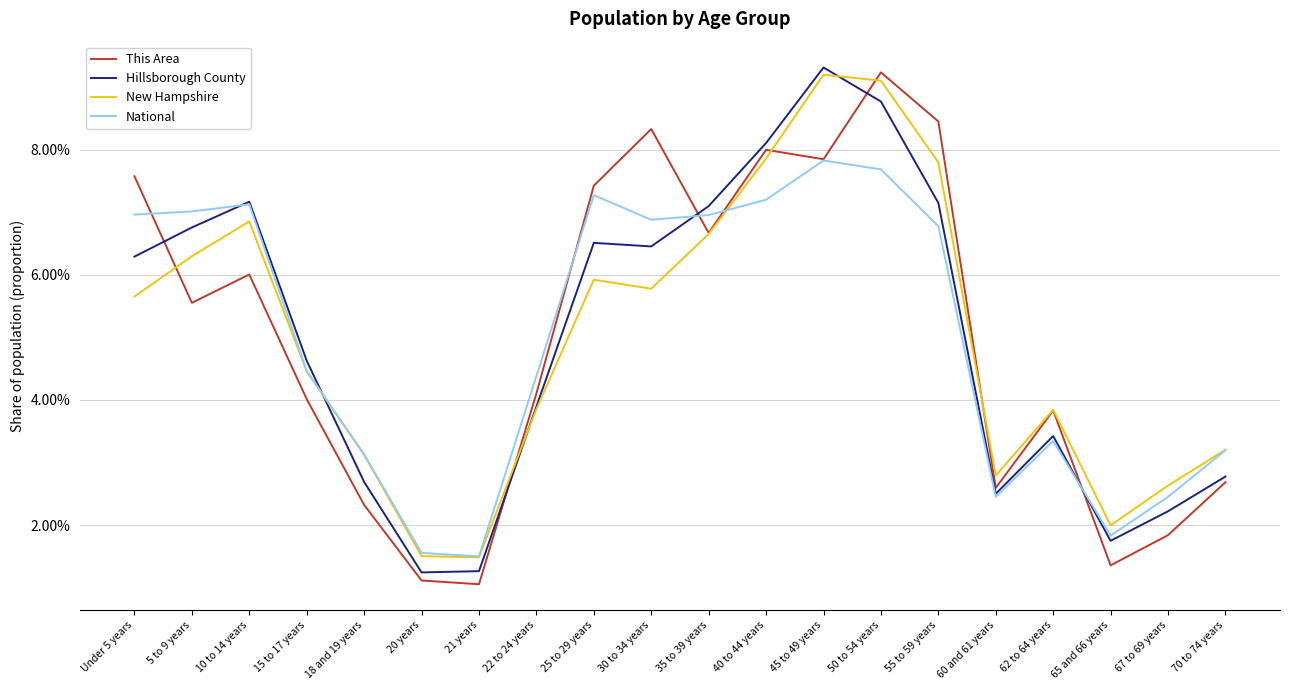

Rank the series at 55 to 59 years from lowest to highest value.

National, Hillsborough County, New Hampshire, This Area